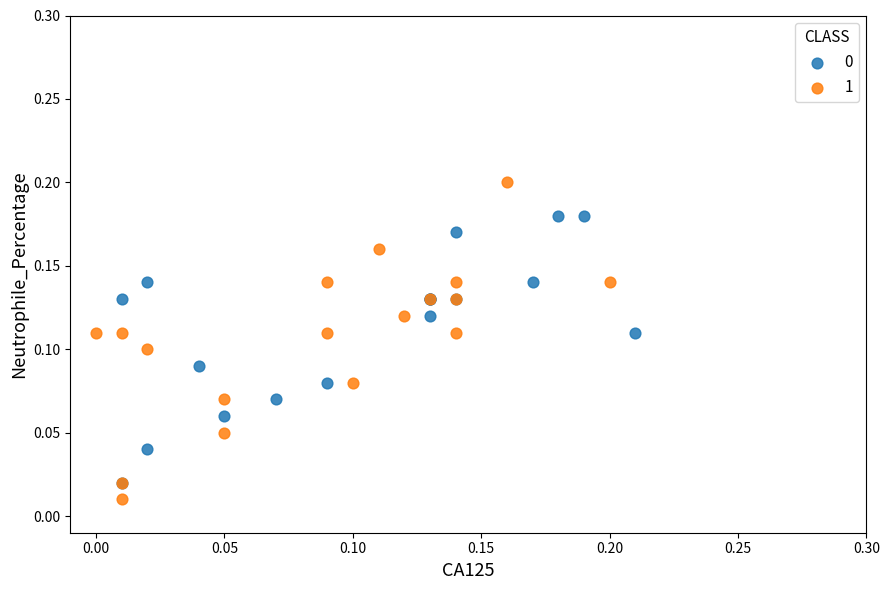

Which series has the widest spread of Y values?

1